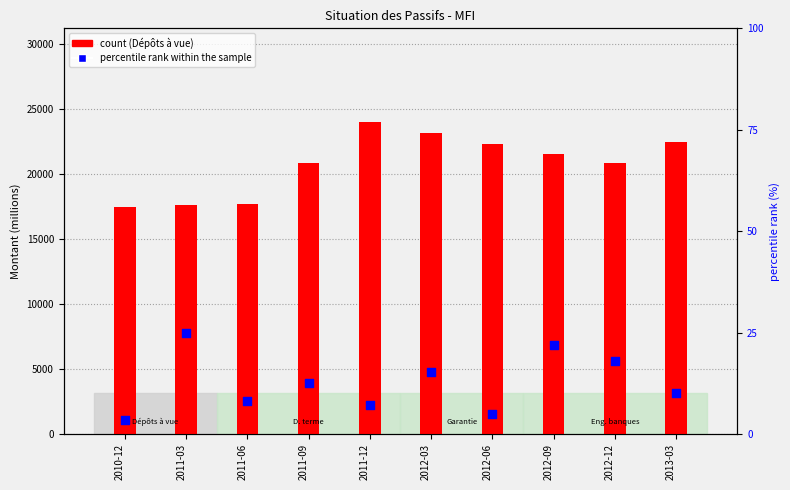

Which series reaches the maximum Y coordinate?

Dépôts à vue